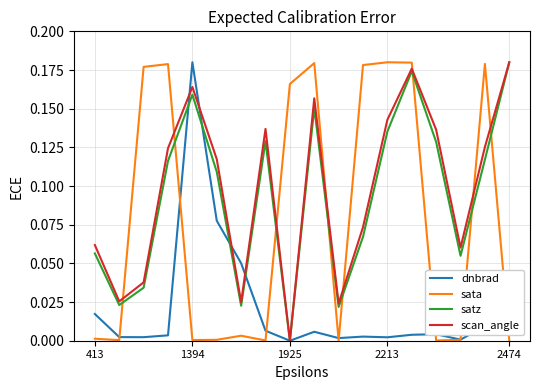

How many times do scan_angle and sata cross each other?

8